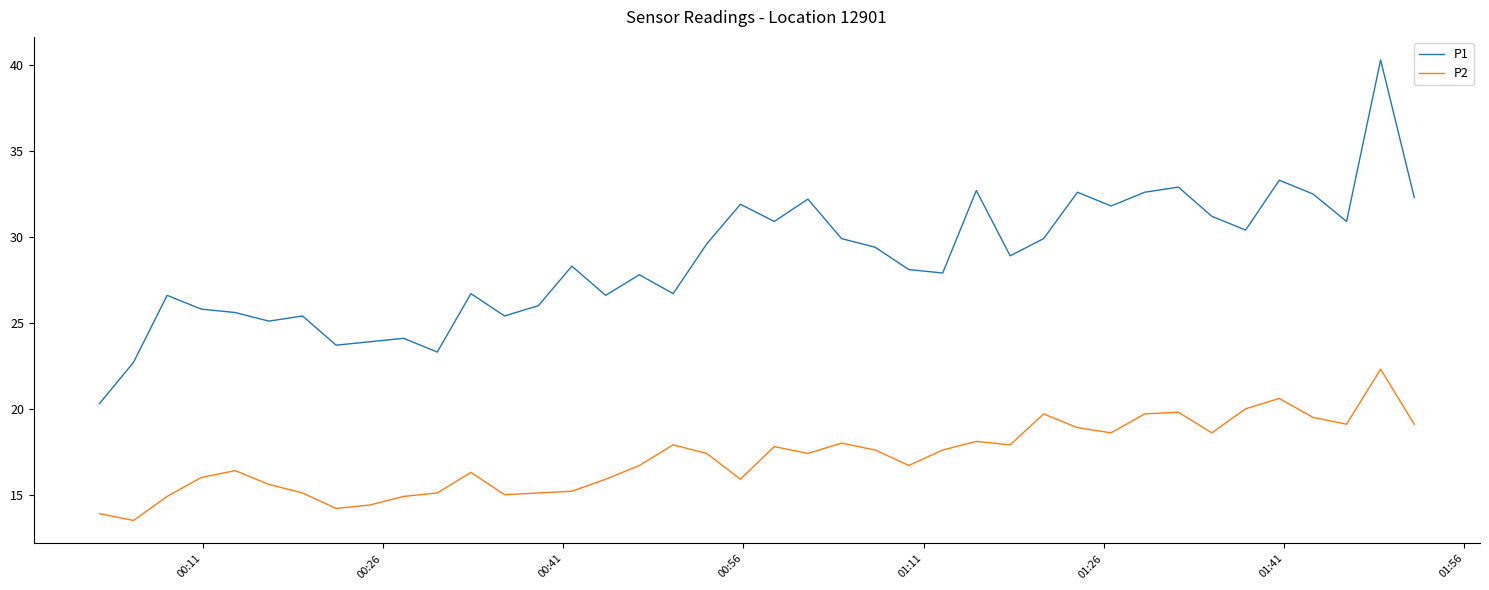

True or false: P1 and P2 cross at least once.

False